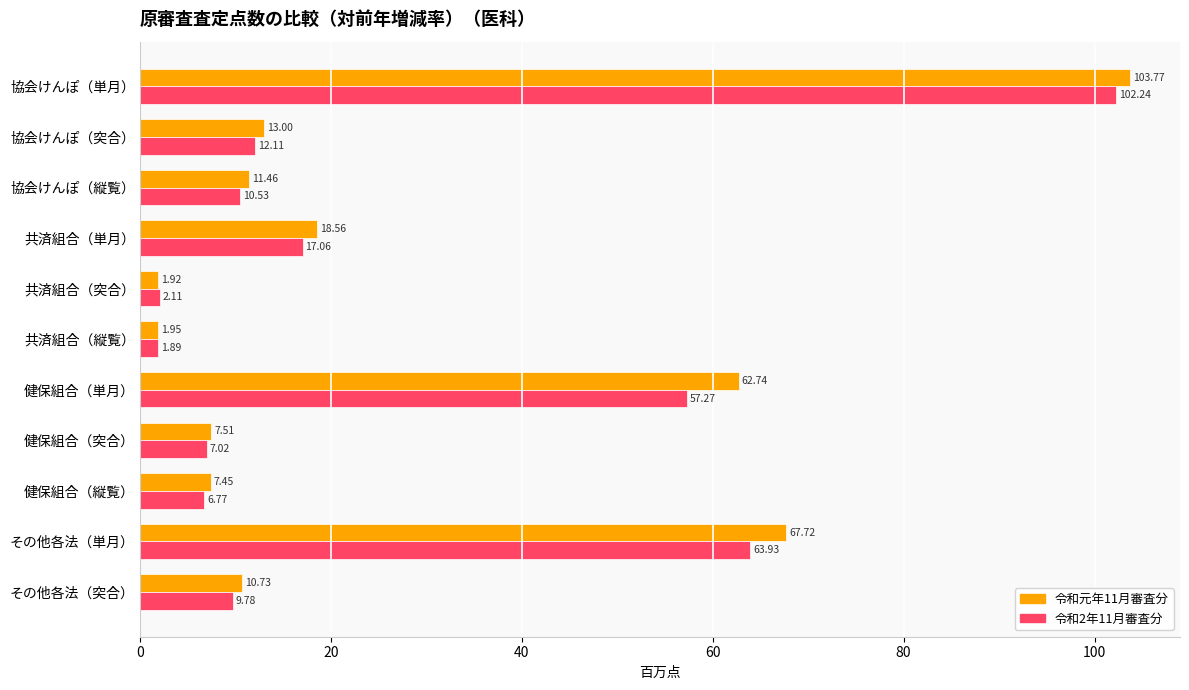

What are all the series names shown in the legend?

令和元年11月審査分, 令和2年11月審査分